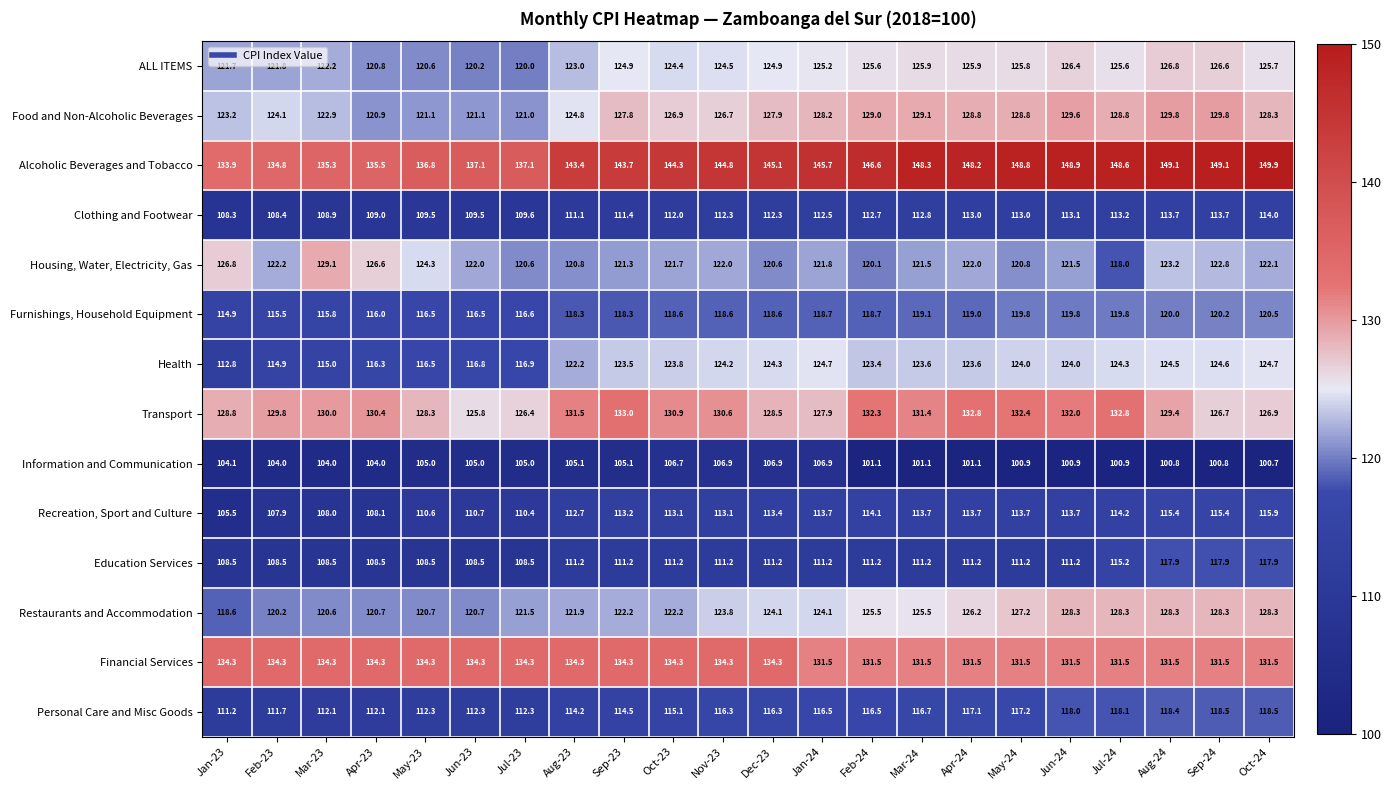

At which category does the chart reach its minimum across all series?

Oct-24